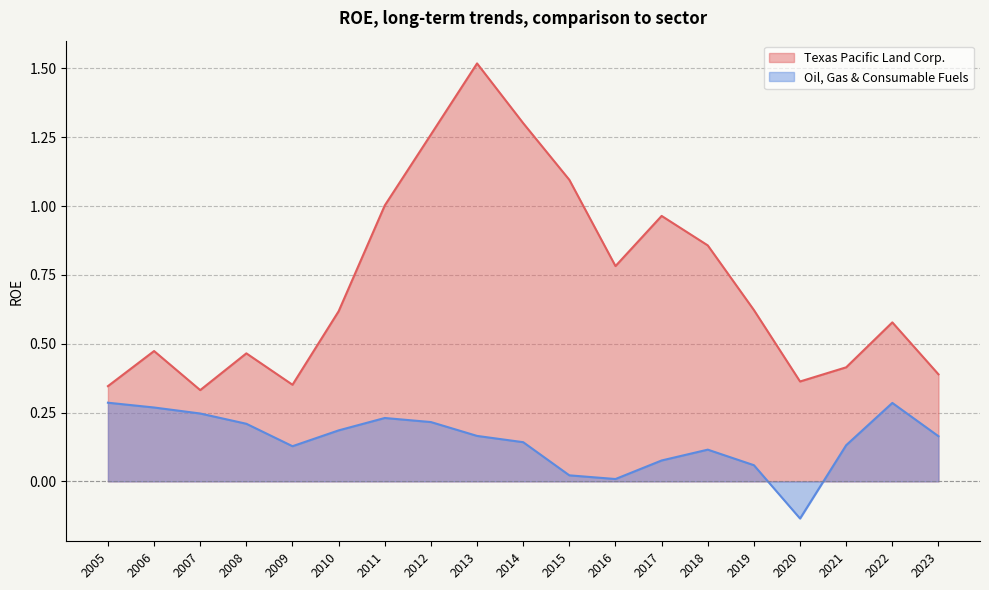

What are all the series names shown in the legend?

Texas Pacific Land Corp., Oil, Gas & Consumable Fuels